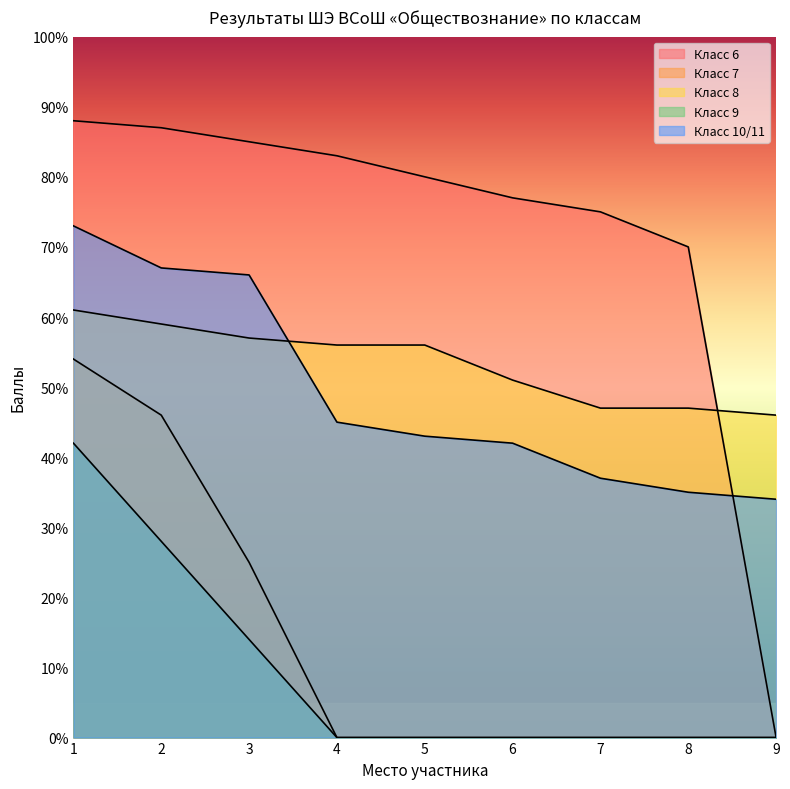

Which series has the largest total across all categories?

Класс 6